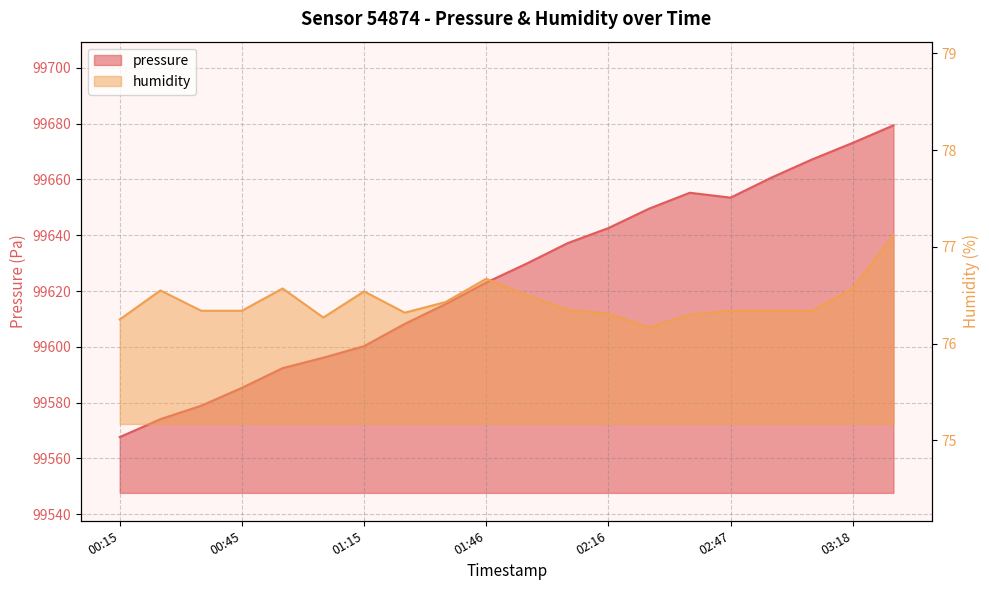

What position from the left is 03:08?

18